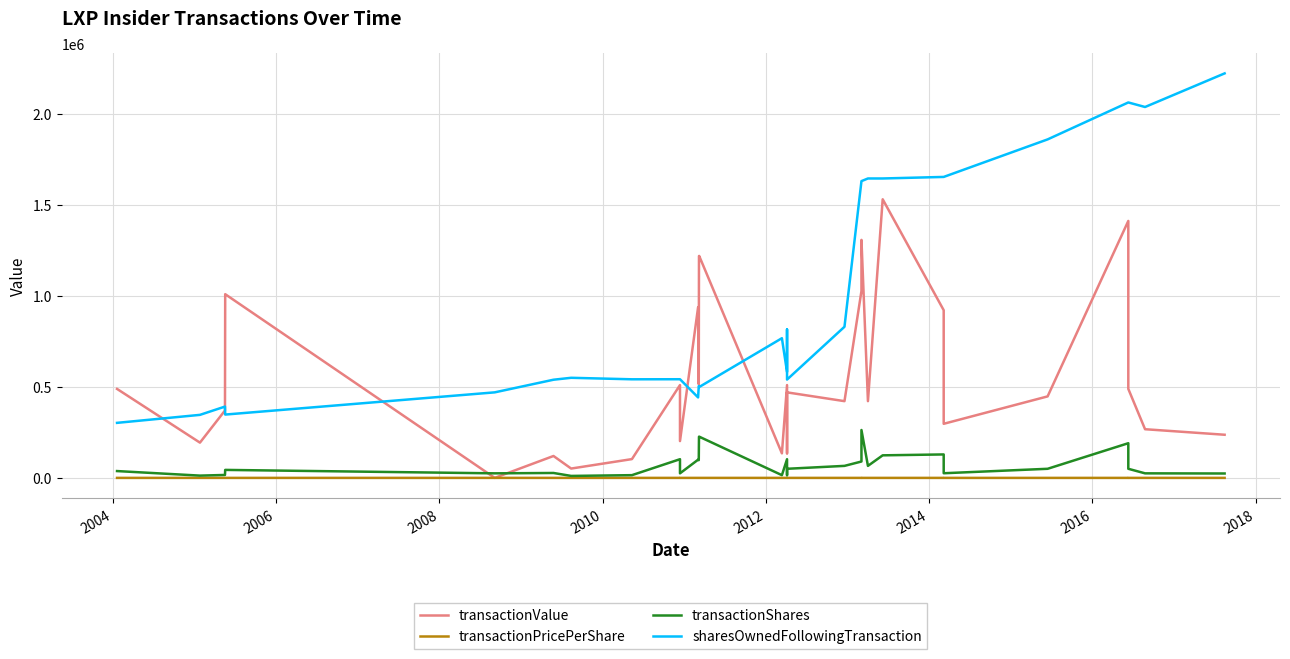

Does the chart have visible grid lines?

Yes